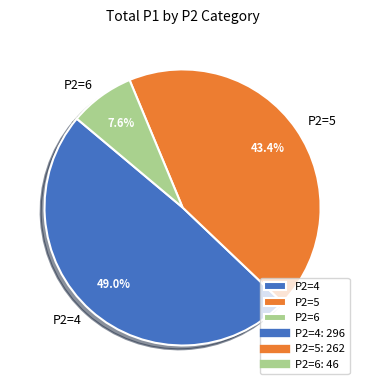

Which category has the biggest portion of the pie?

P2=4